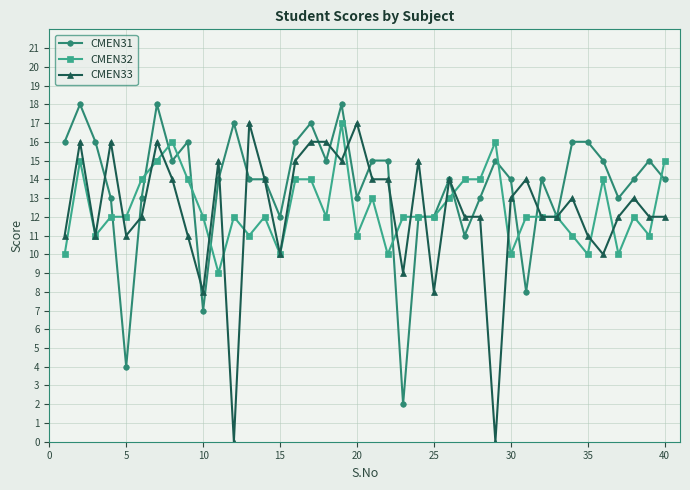

How many distinct data groups are displayed?

3